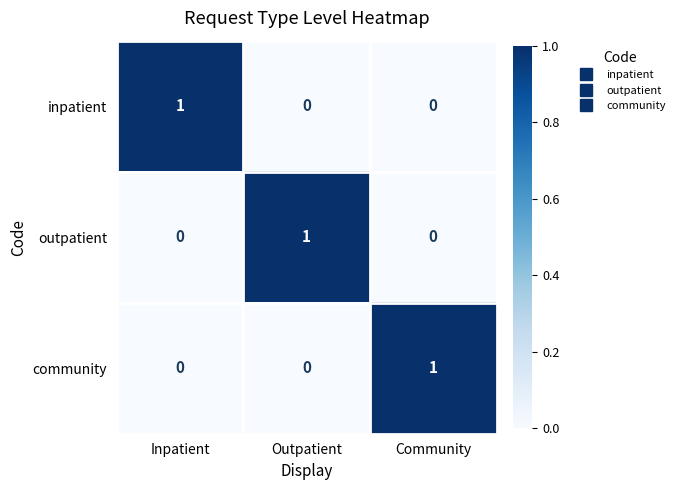

Is it true that community equals 0 at Community?

False